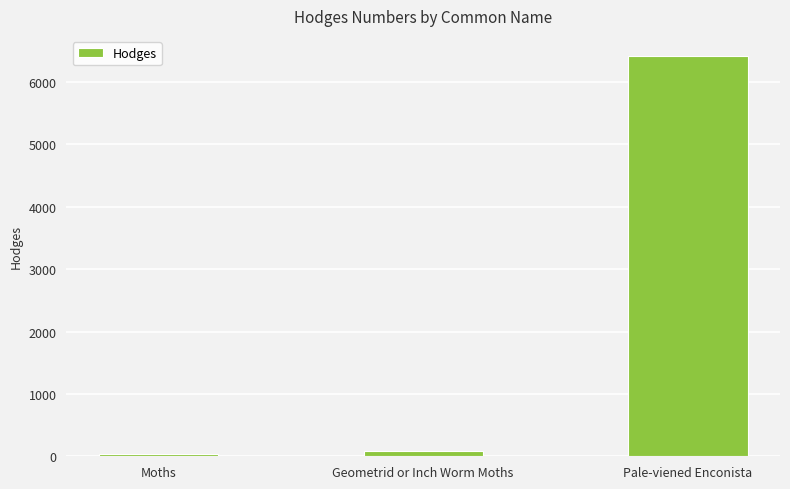

What is the minimum value shown in the chart?

29.0